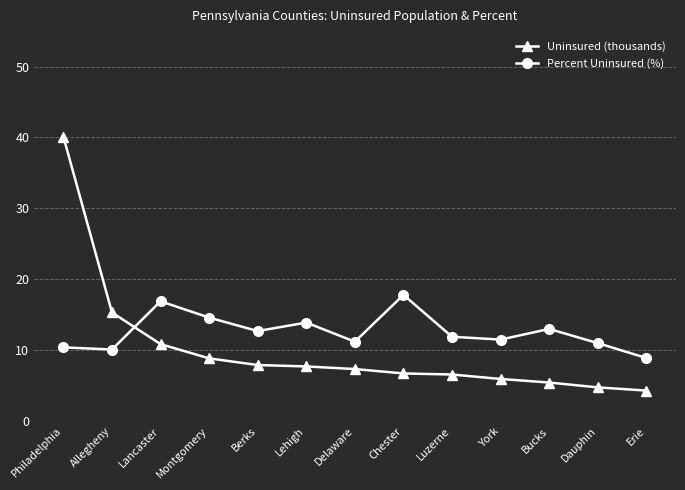

The Uninsured (thousands) series shows 2.0 at Dauphin. True or false?

False